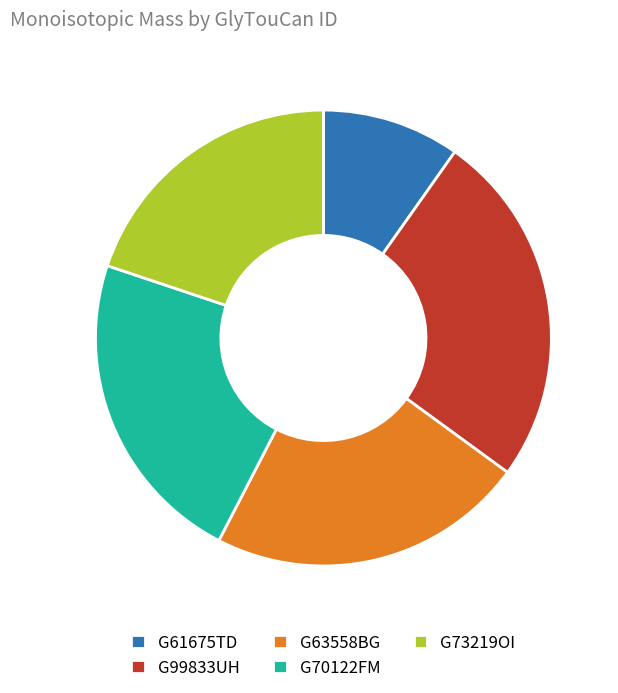

Count the number of slices in the pie.

5